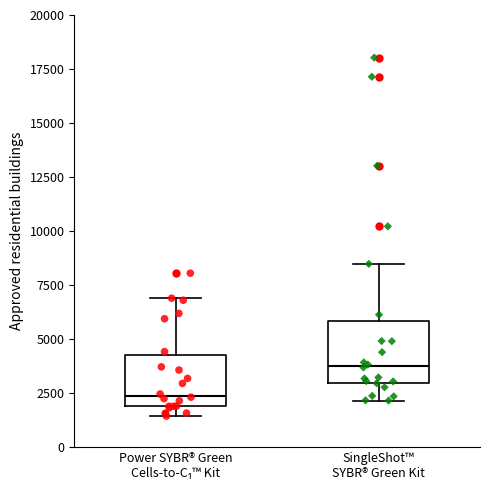

Reading left to right, read every box against the y-axis: the position of its median line, the range the box covers, and the ends of its whiskers. The values are not printed on the chart, so give them approximately, as read against the axis.

Power SYBR® Green Cells-to-C₁™ Kit: median 2500, box 2000 to 4000, whiskers 1500 to 7000
SingleShot™ SYBR® Green Kit: median 4000, box 3000 to 6000, whiskers 2000 to 8500